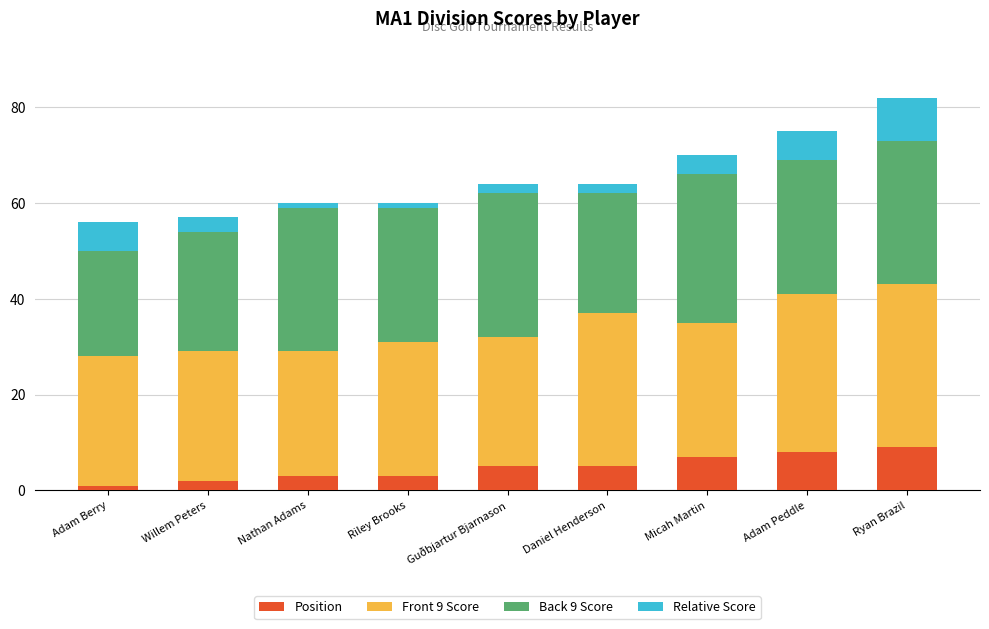

The Position series shows 1 at Adam Berry. True or false?

True